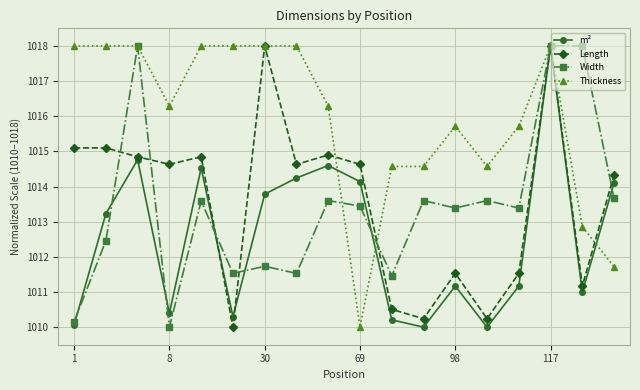

In m², how many points are higher than both neighbors (excluding endpoints)?

5